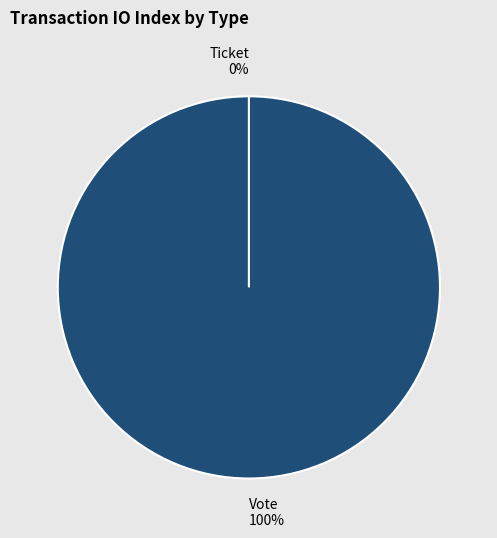

Combined, do Ticket and Vote account for over 50%?

Yes